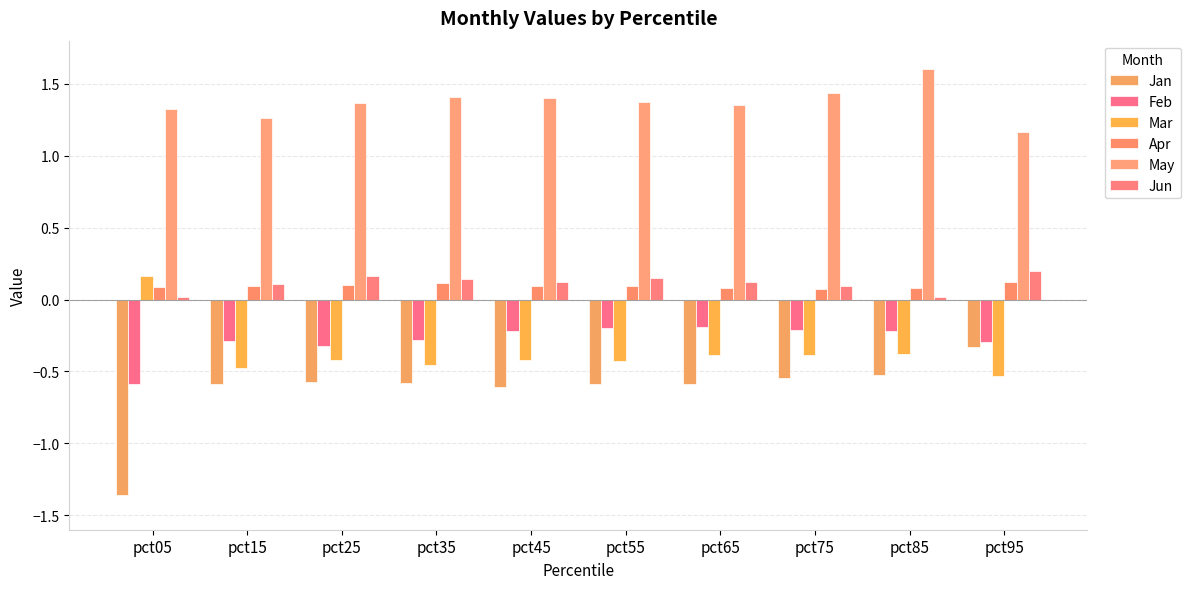

At how many categories does at least one series exceed 0?

10